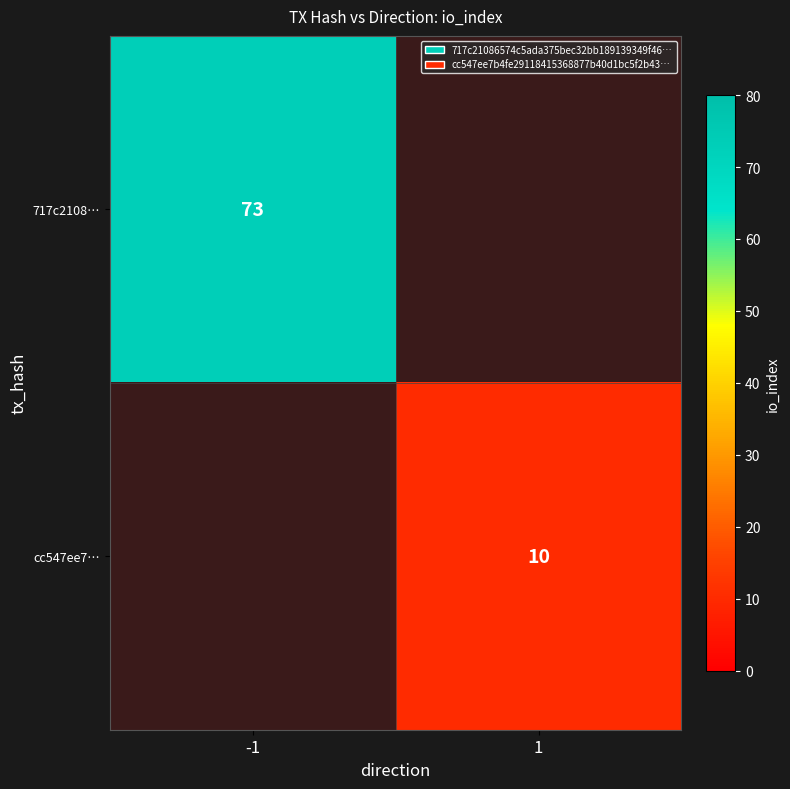

The value of 717c2108… at -1 is 23. True or false?

False